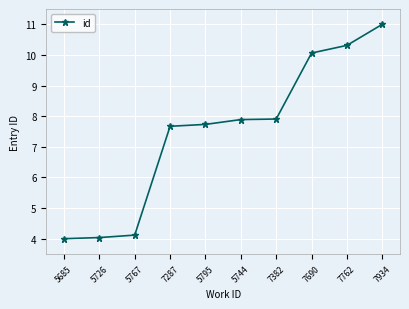

What is the ratio of the value at 7762 to the value at 5685?

2.6